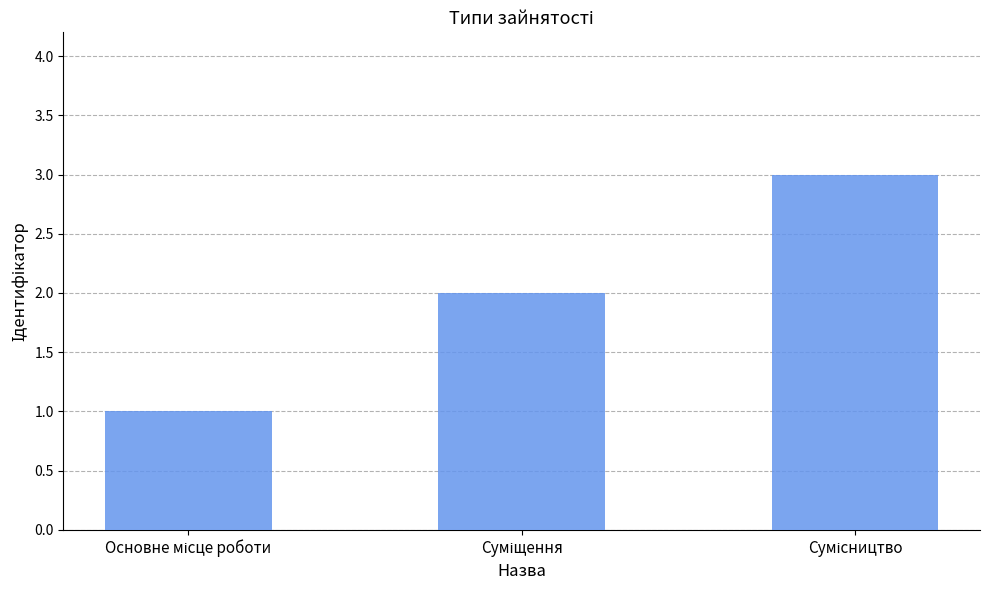

What is the maximum value shown in the chart?

3